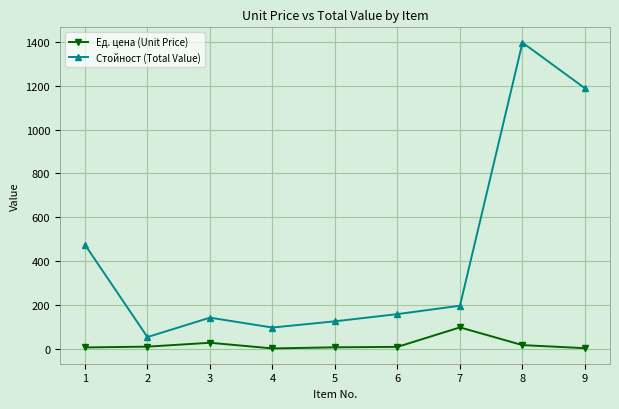

Where is the first local maximum for Ед. цена (Unit Price)?

3